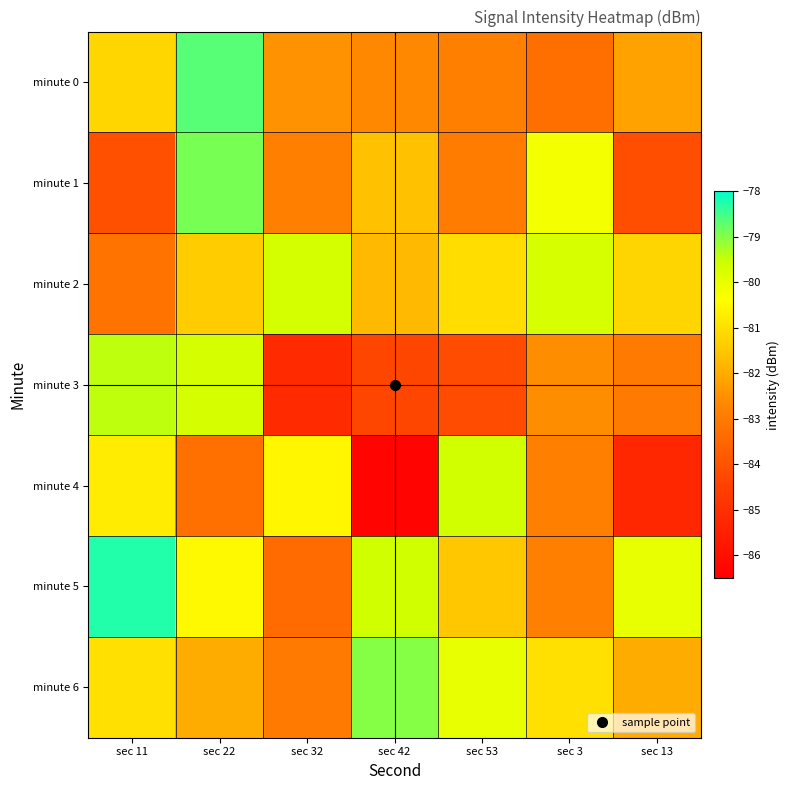

Between sec 42 and sec 32, which is larger?

sec 32